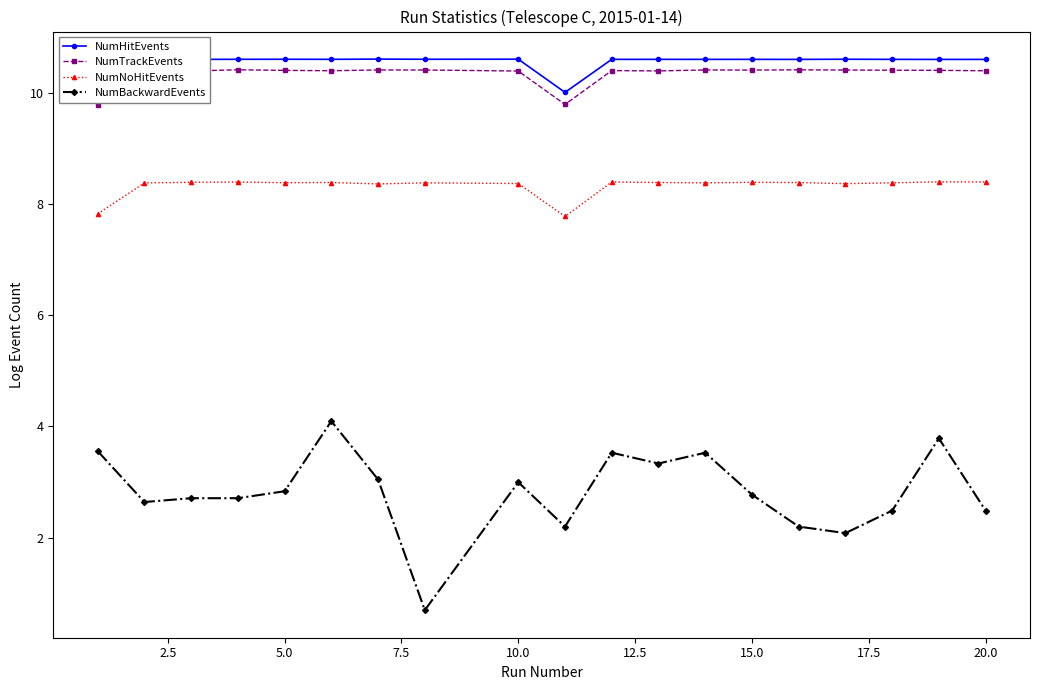

Count the NumNoHitEvents values in the range 8 to 9.

17